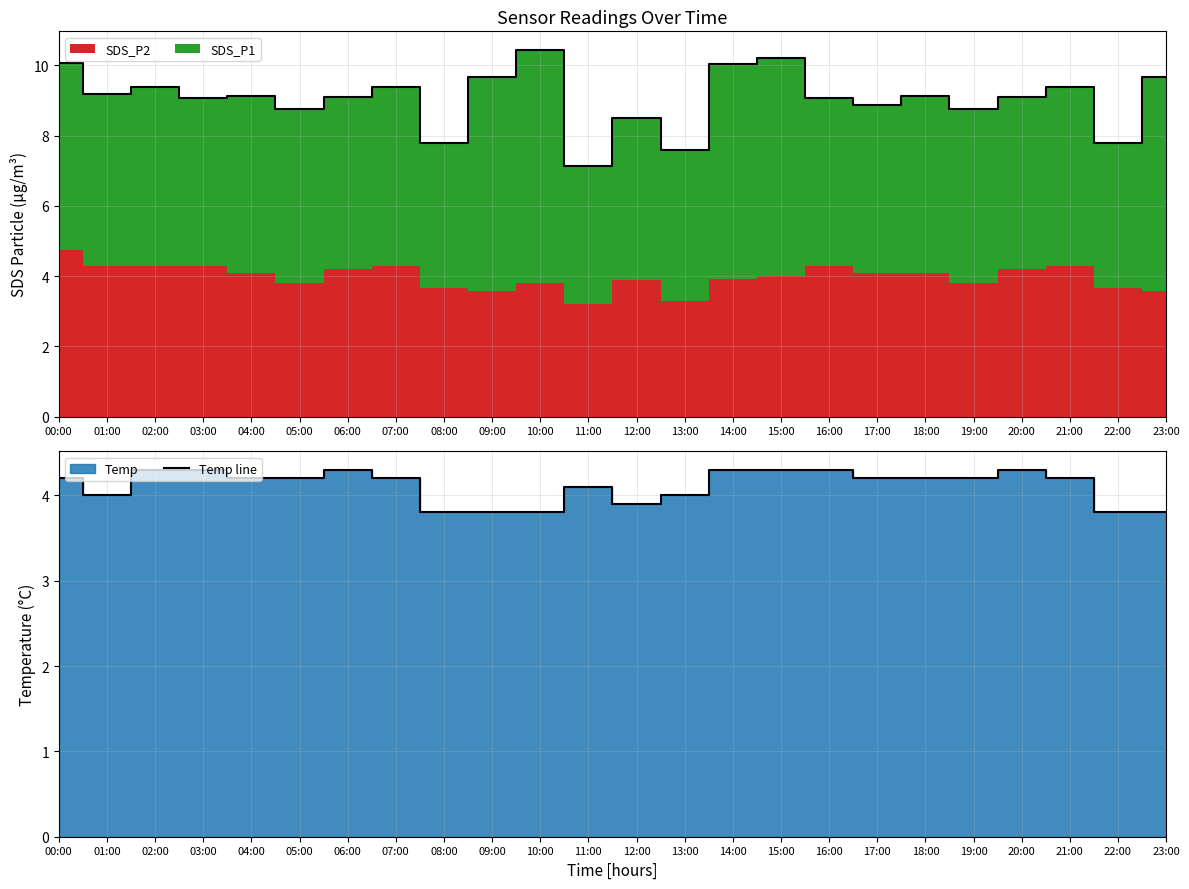

How many lines are shown in the chart?

2